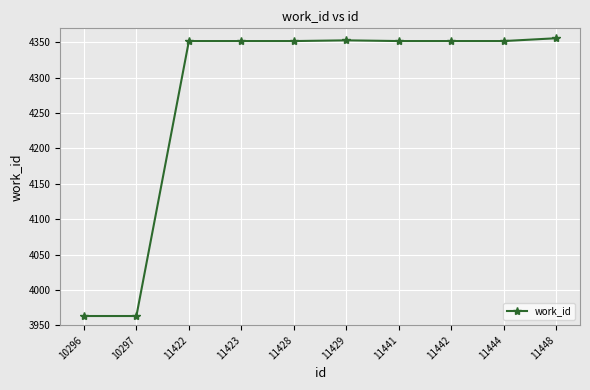

What is the sum of all values?

42747